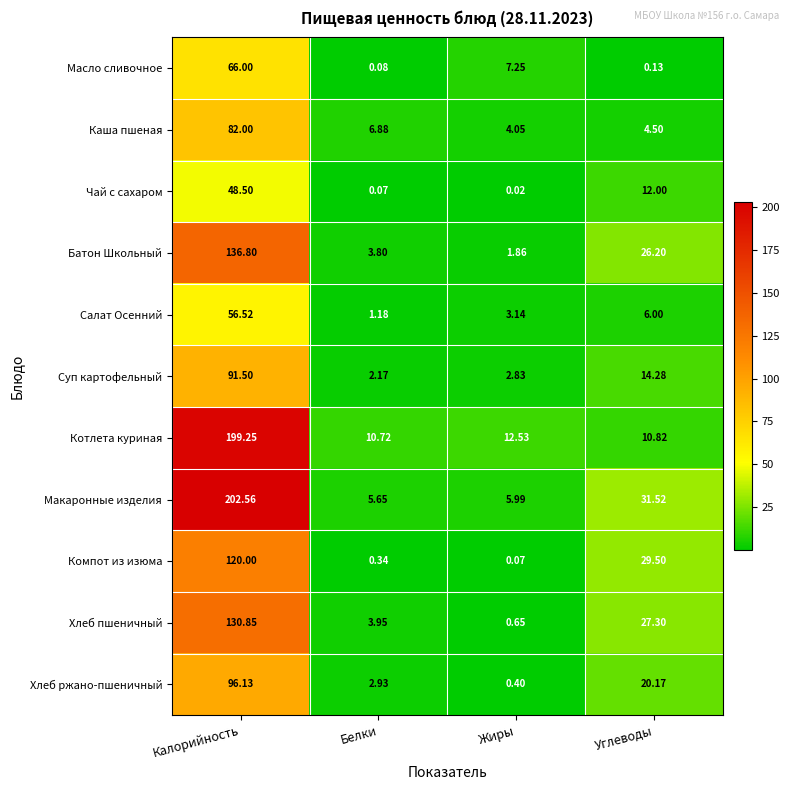

At which category is the sum across all series the highest?

Калорийность